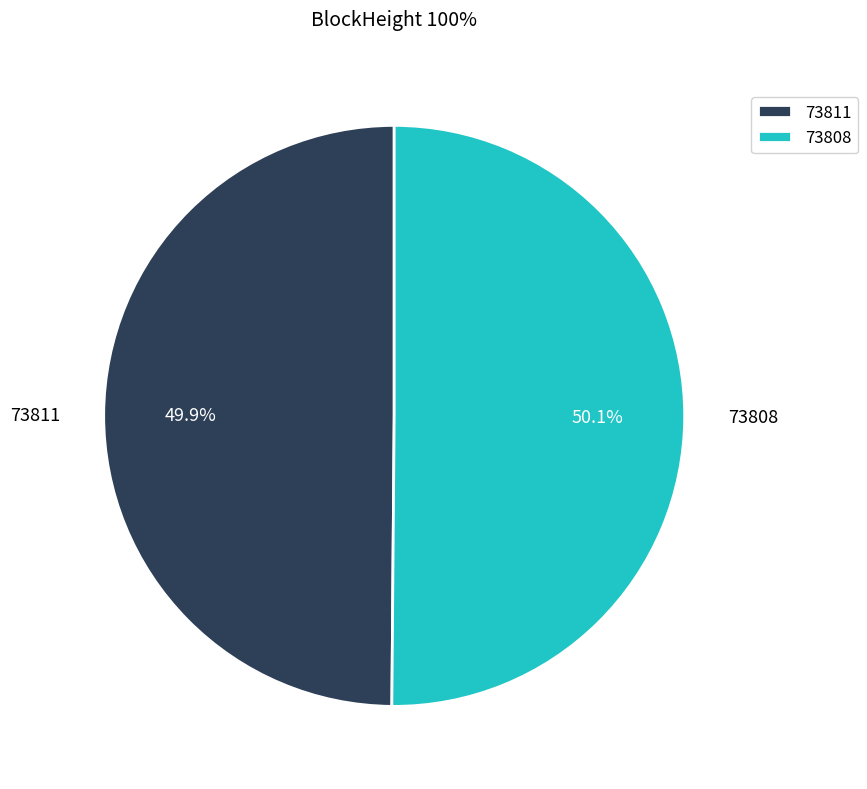

To the nearest percent, what is the combined percentage of 73808 and 73811?

100%